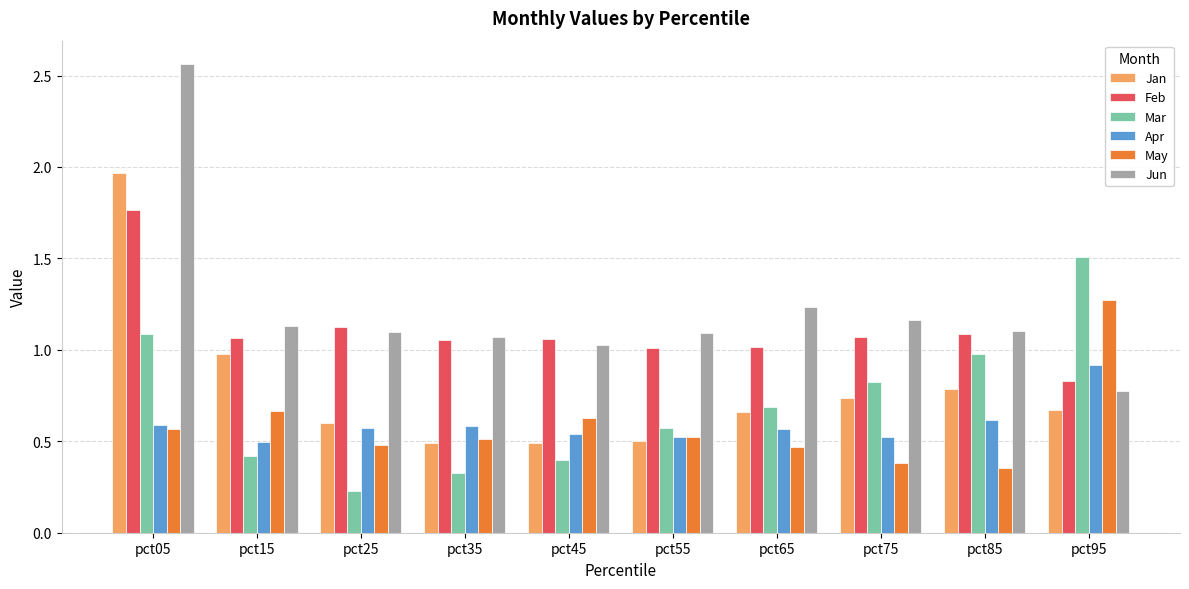

What is the difference between the maximum and minimum values in the Feb series?

0.9